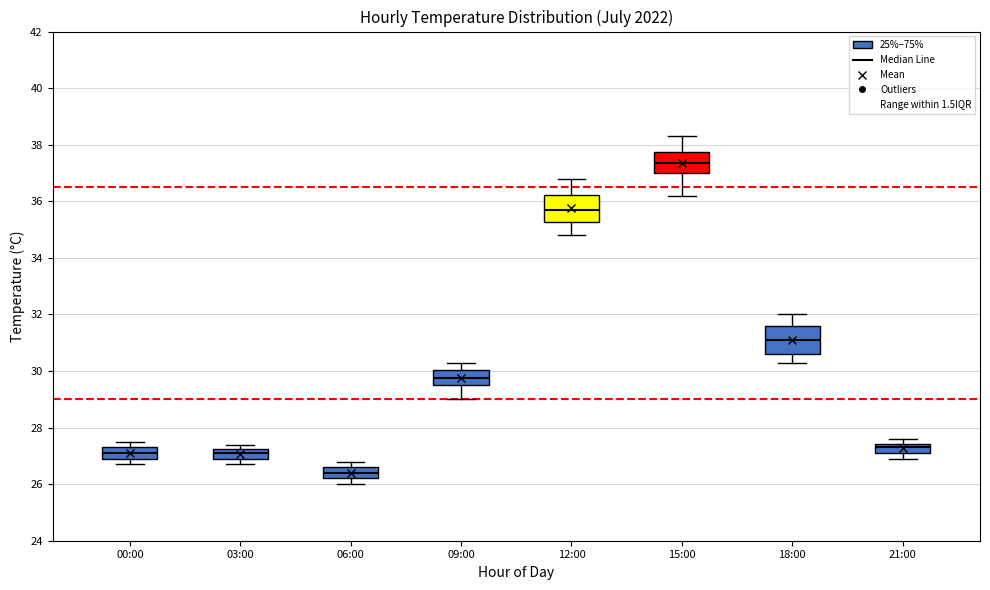

Which box has the highest median line?

15:00